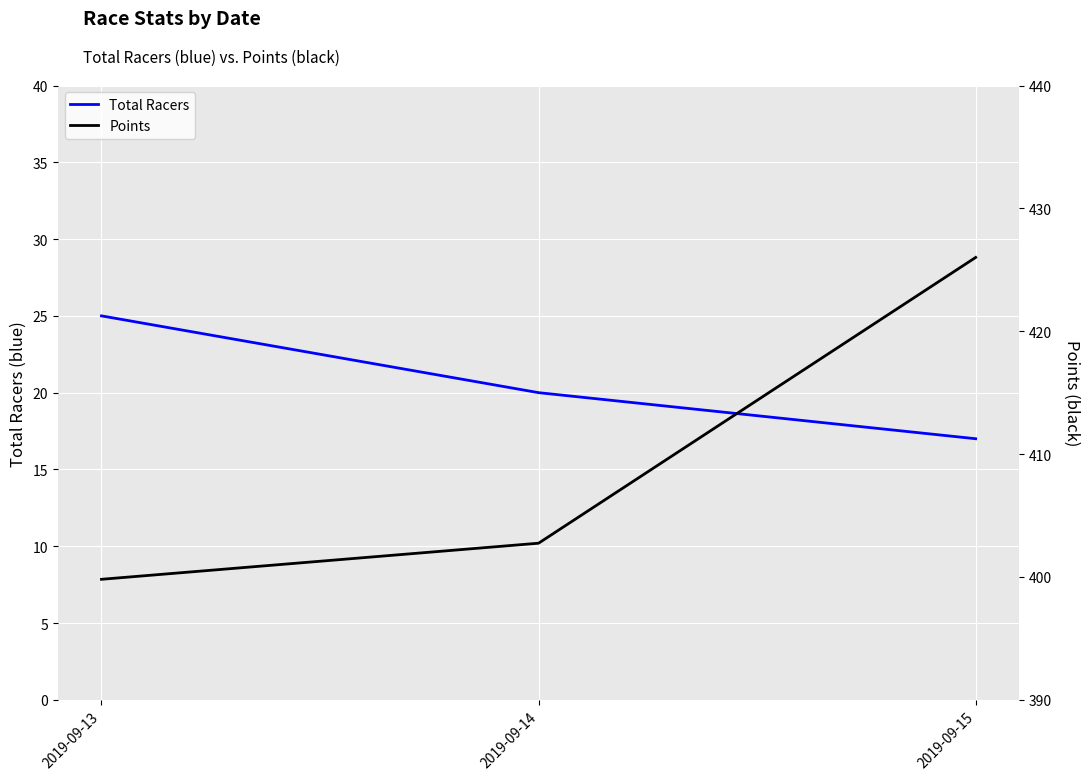

Which label corresponds to the smallest value in the chart?

2019-09-15